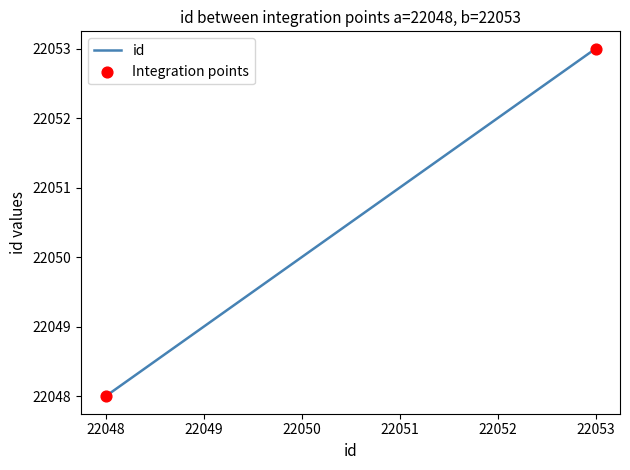

What is the greatest value displayed?

22053.0